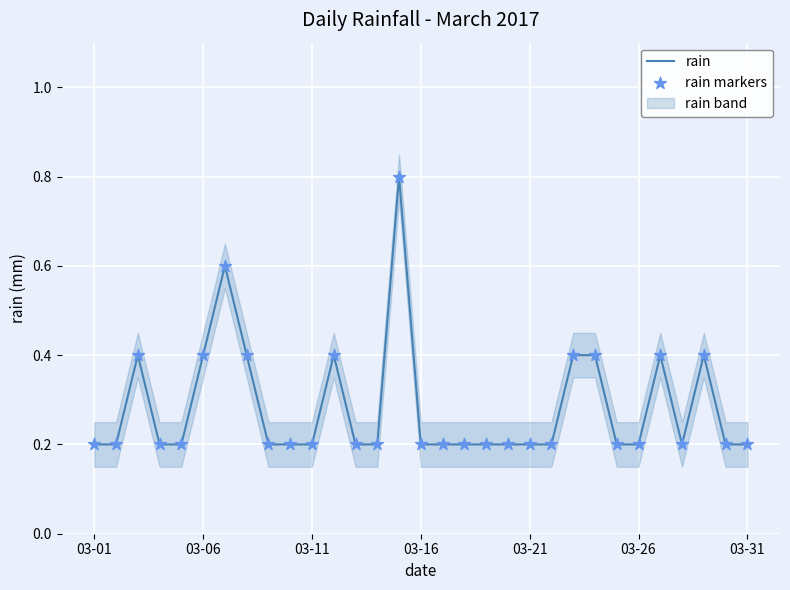

What is the total value across all series at 12?

0.4